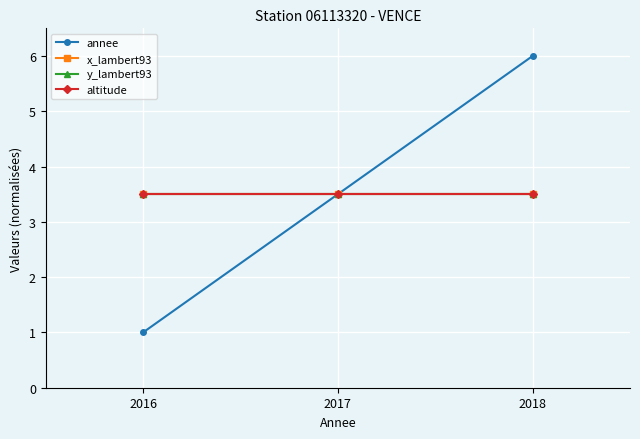

Is this an area chart (filled region under the line)?

No